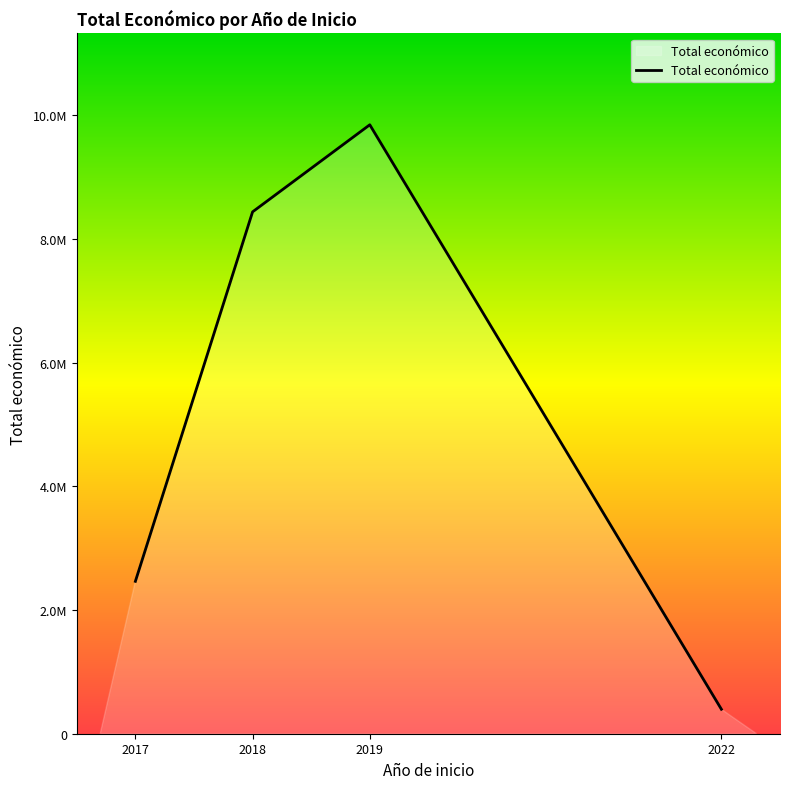

The value at 2019 is 9847932. True or false?

True